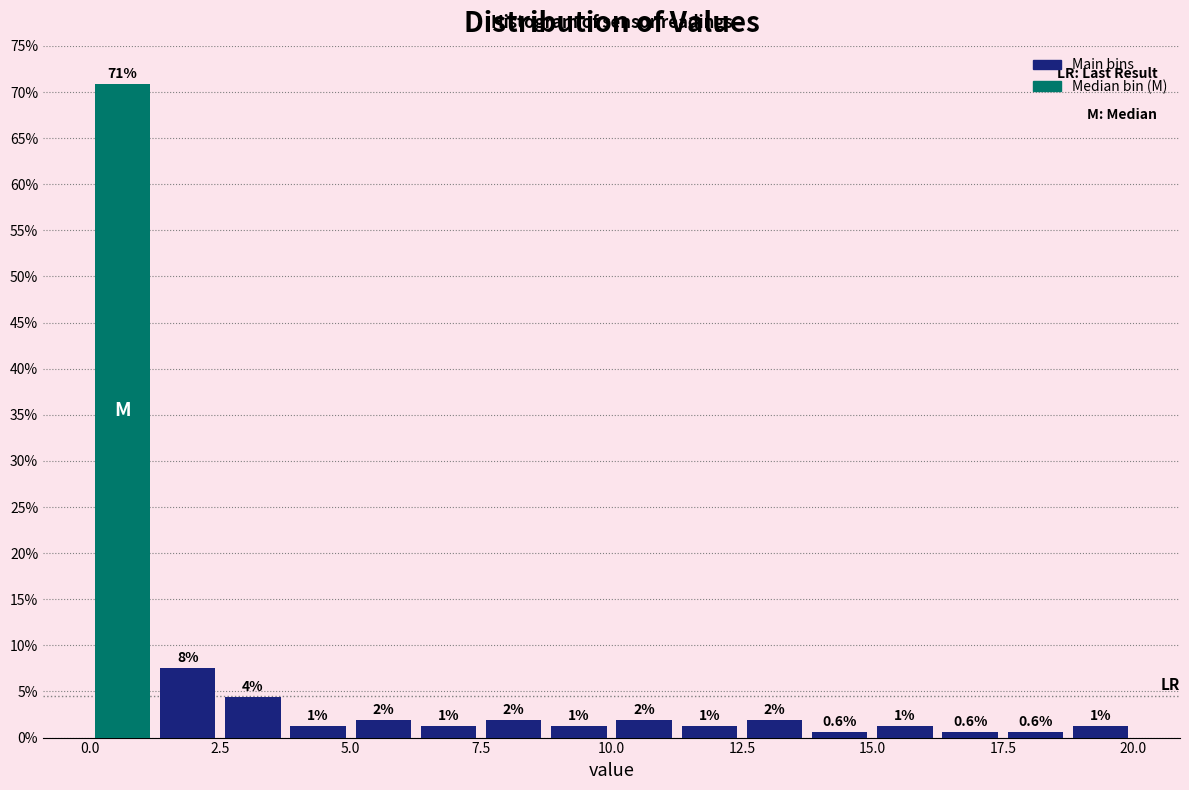

Around what value on the x-axis is the tallest bar? Give the approximate position of its centre, as read against the axis.

0.5